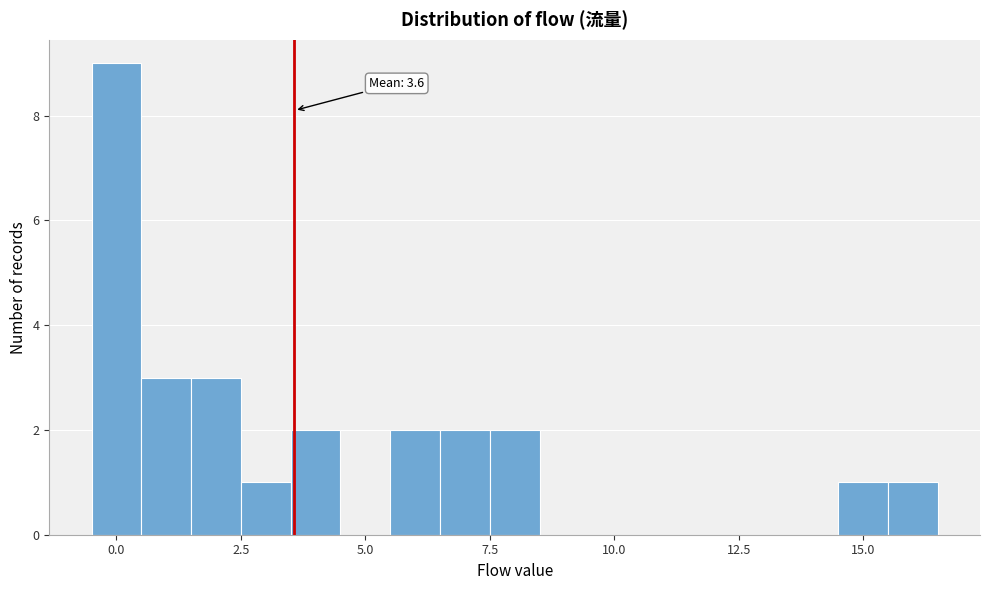

Around what value on the x-axis is the tallest bar? Give the approximate position of its centre, as read against the axis.

0.0